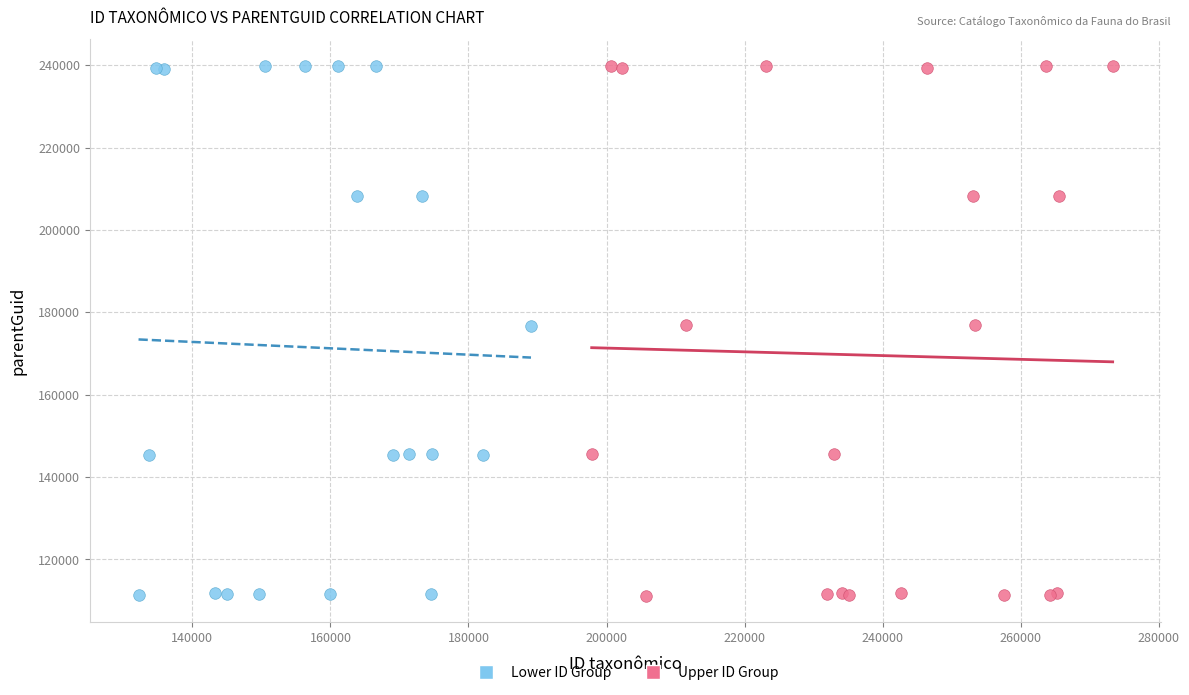

What are all the series names shown in the legend?

Lower ID Group, Upper ID Group